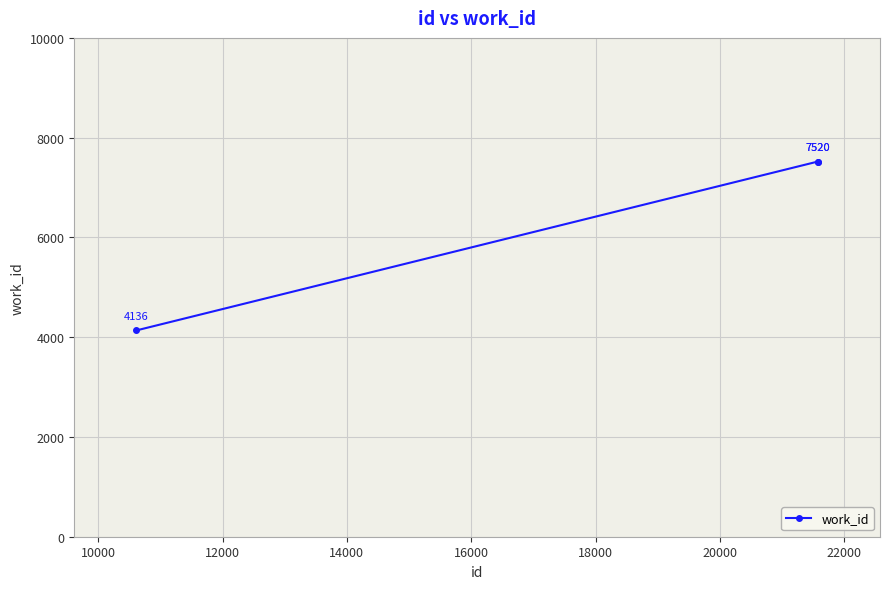

What is the value of the 3rd point from the left?

7520